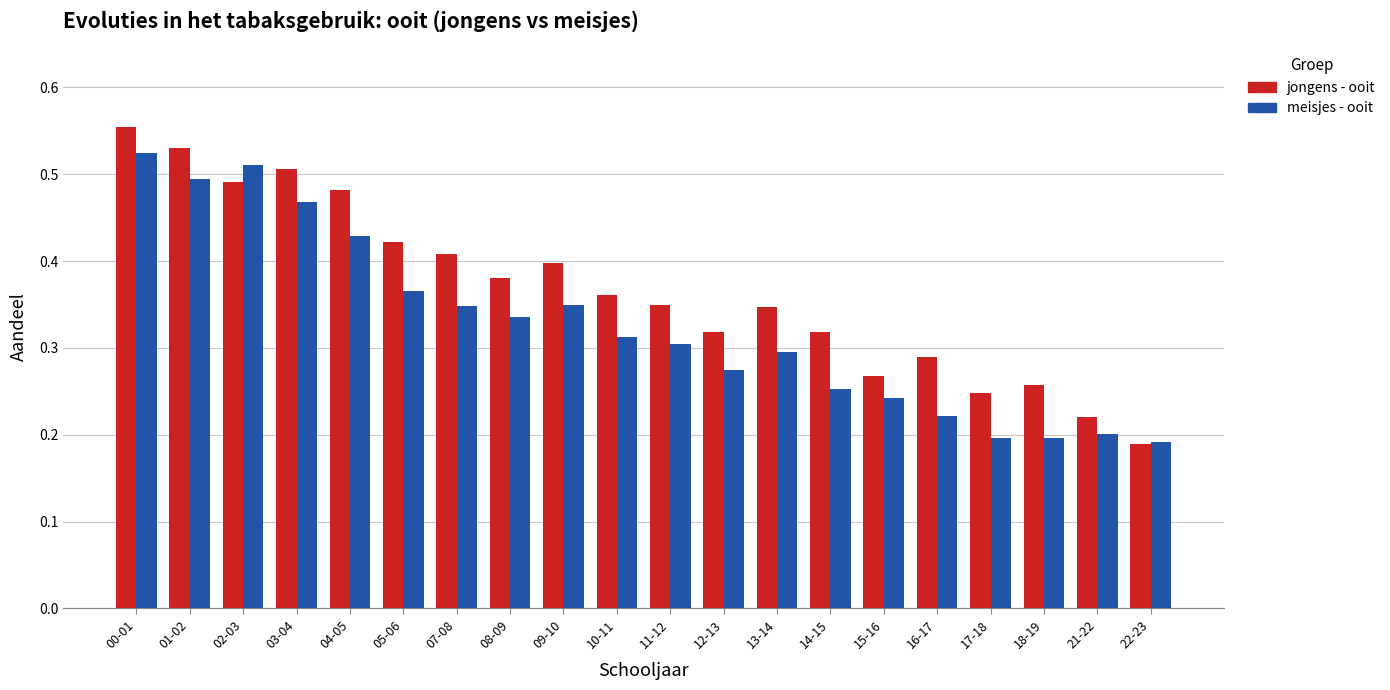

Which series has the largest total across all categories?

jongens - ooit